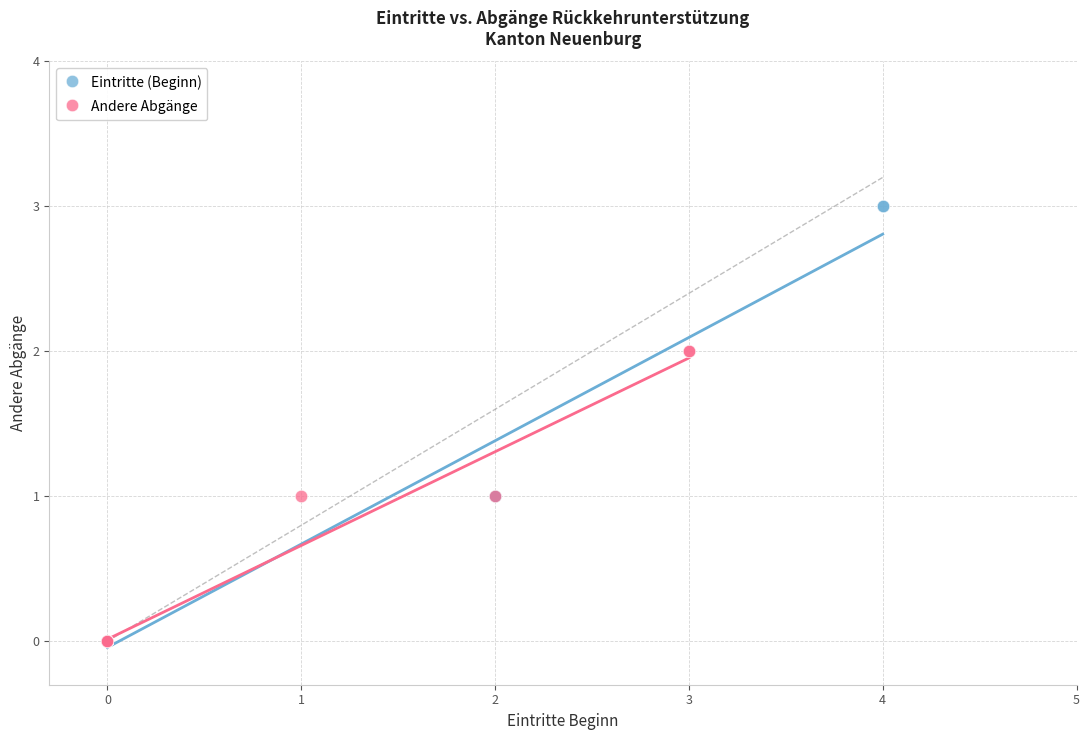

Which series contains the highest Y value?

Eintritte (Beginn)